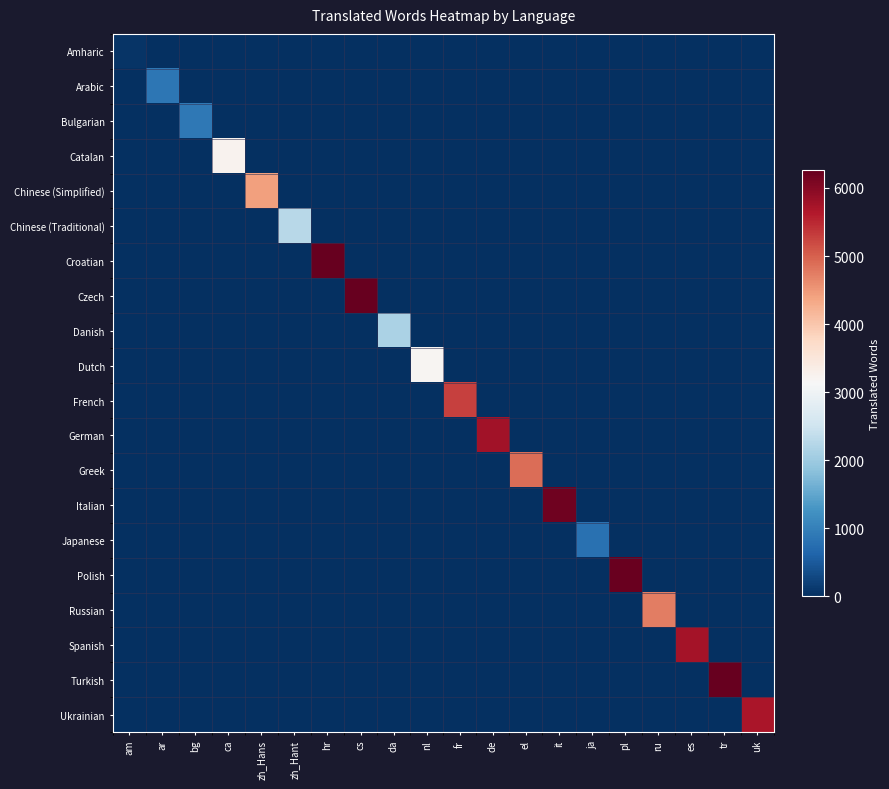

Rank the series at zh_Hant from lowest to highest value.

Amharic, Arabic, Bulgarian, Catalan, Chinese (Simplified), Croatian, Czech, Danish, Dutch, French, German, Greek, Italian, Japanese, Polish, Russian, Spanish, Turkish, Ukrainian, Chinese (Traditional)